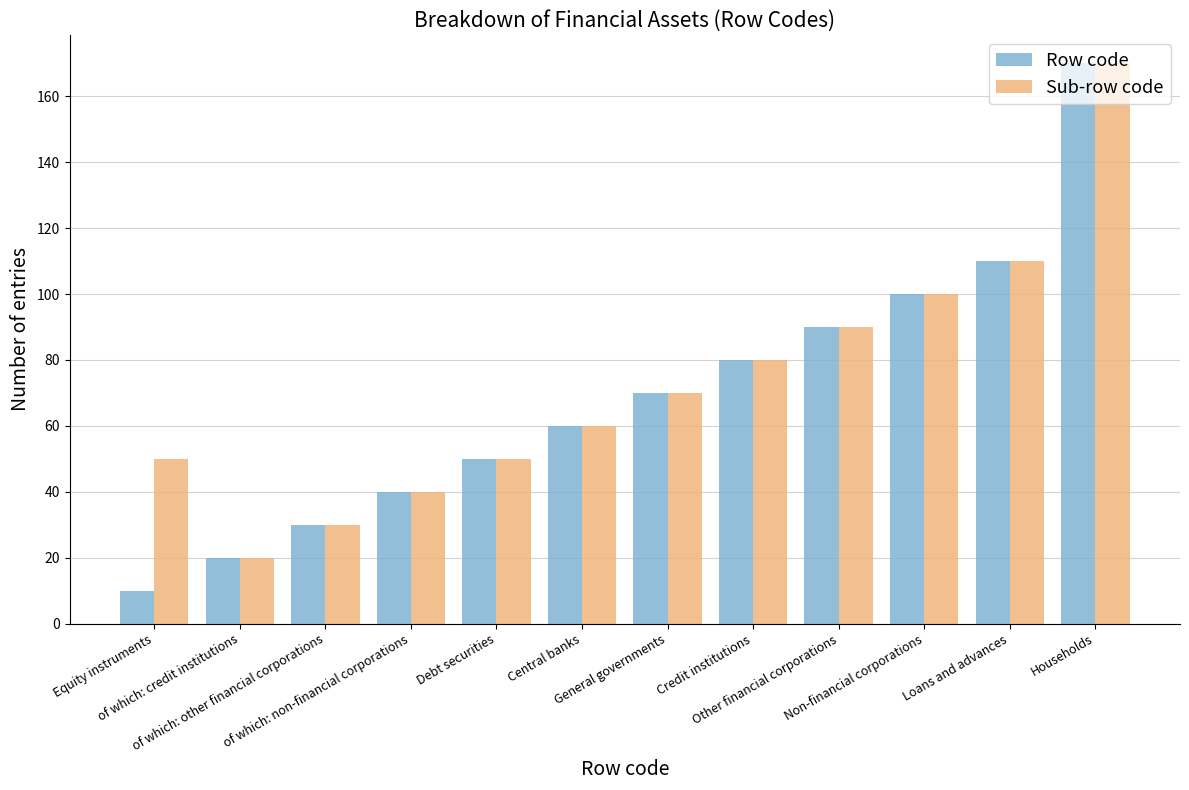

Reading right to left, list all the values displayed in this chart.

Row code: Households=170	Loans and advances=110	Non-financial corporations=100	Other financial corporations=90	Credit institutions=80	General governments=70	Central banks=60	Debt securities=50	of which: non-financial corporations=40	of which: other financial corporations=30	of which: credit institutions=20	Equity instruments=10
Sub-row code: Households=170	Loans and advances=110	Non-financial corporations=100	Other financial corporations=90	Credit institutions=80	General governments=70	Central banks=60	Debt securities=50	of which: non-financial corporations=40	of which: other financial corporations=30	of which: credit institutions=20	Equity instruments=50